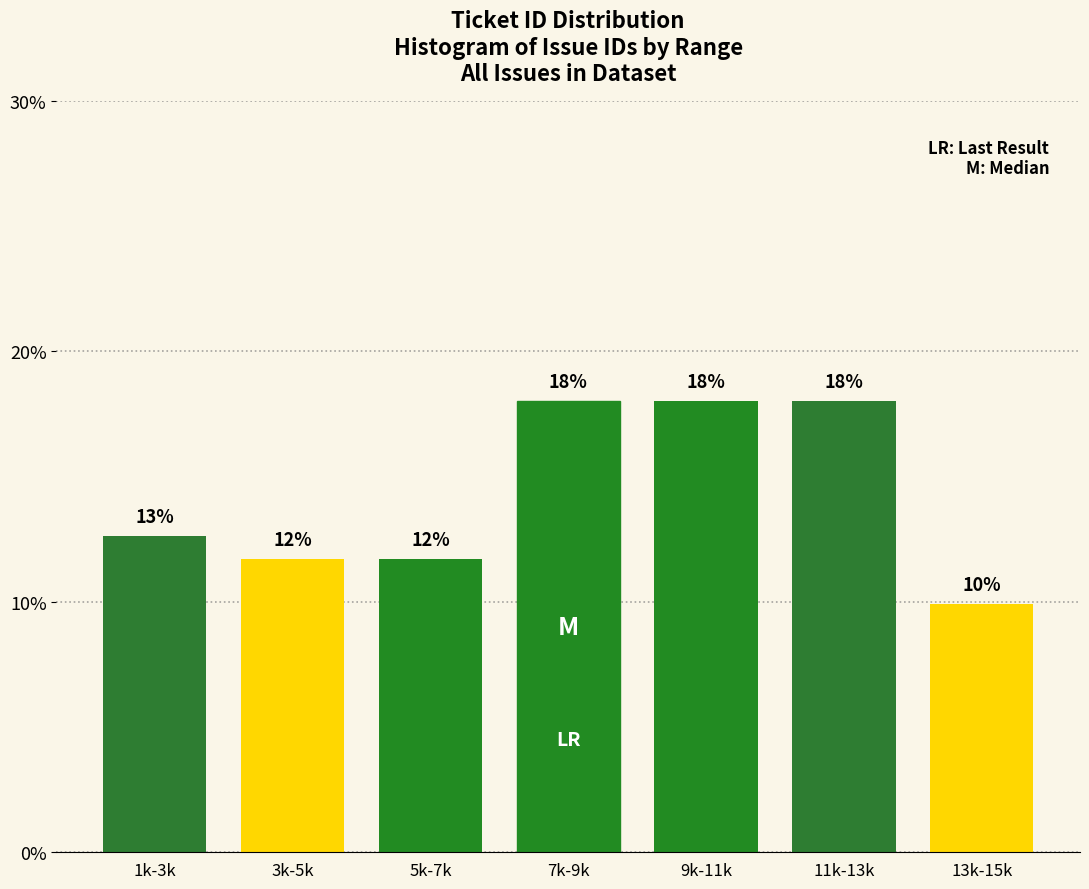

Are the bars horizontal?

No